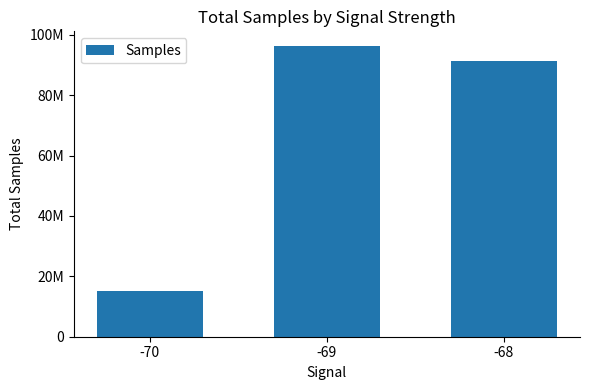

True or false: the data shows 154456230 at -68.

False